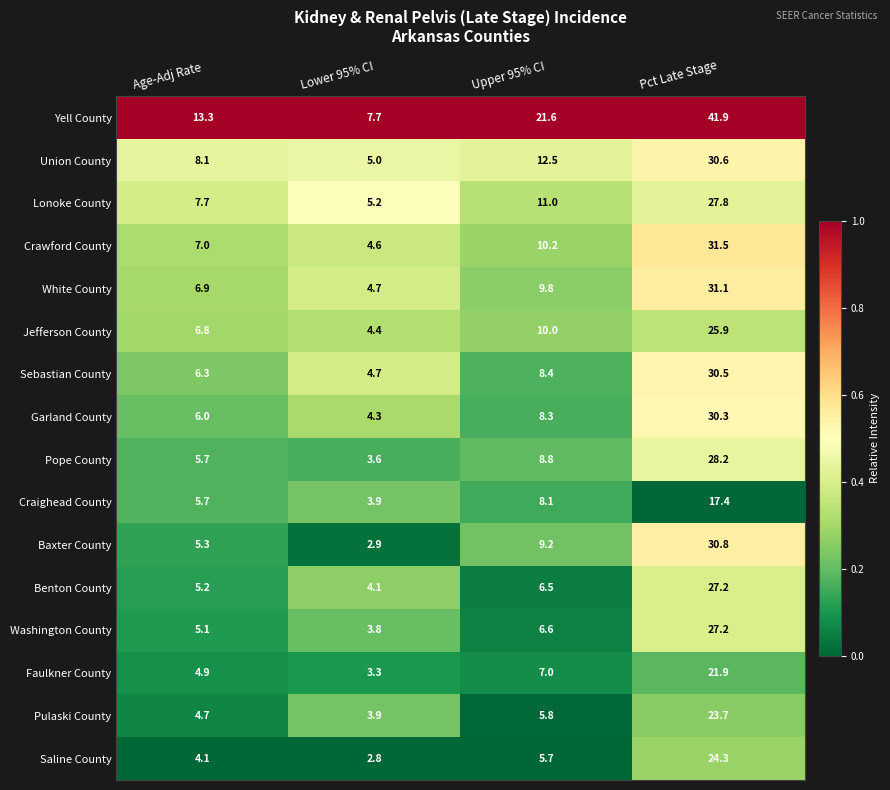

What is the total value across all series at Pct Late Stage?

450.3